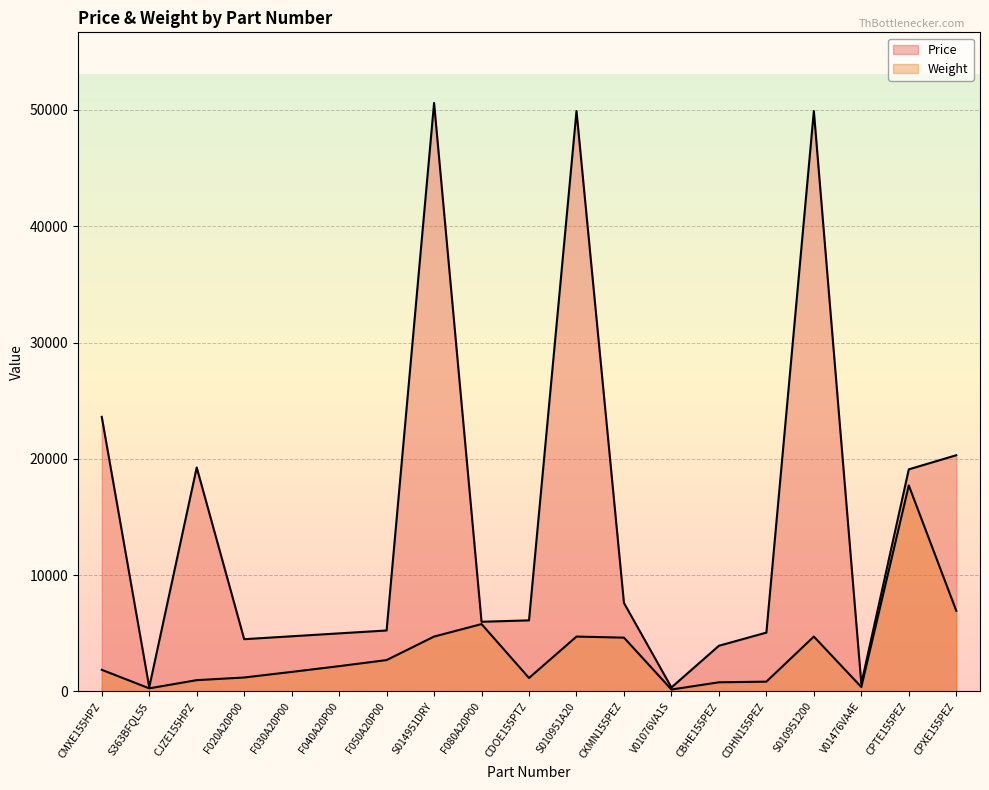

True or false: Price and Weight intersect in this chart.

False